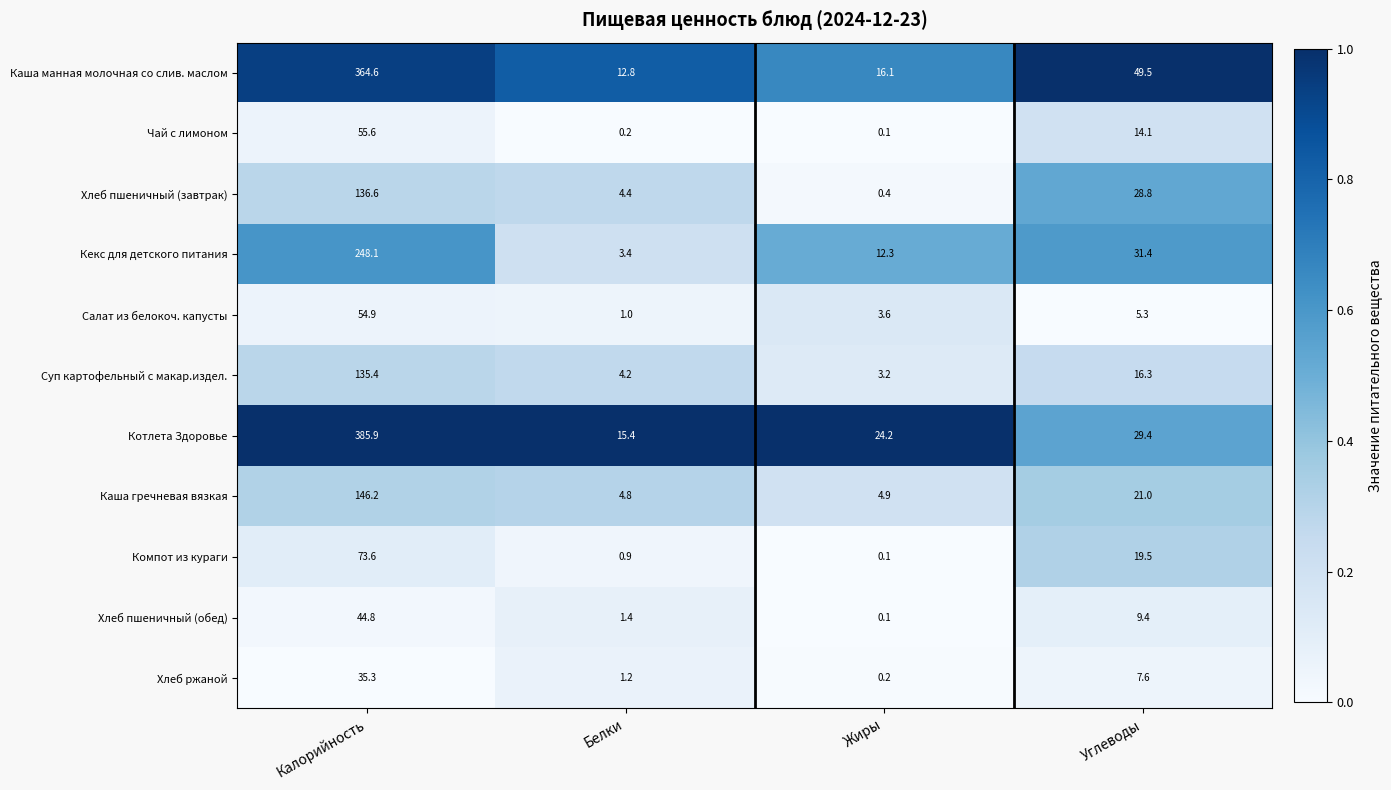

At which category is the sum across all series the highest?

Калорийность